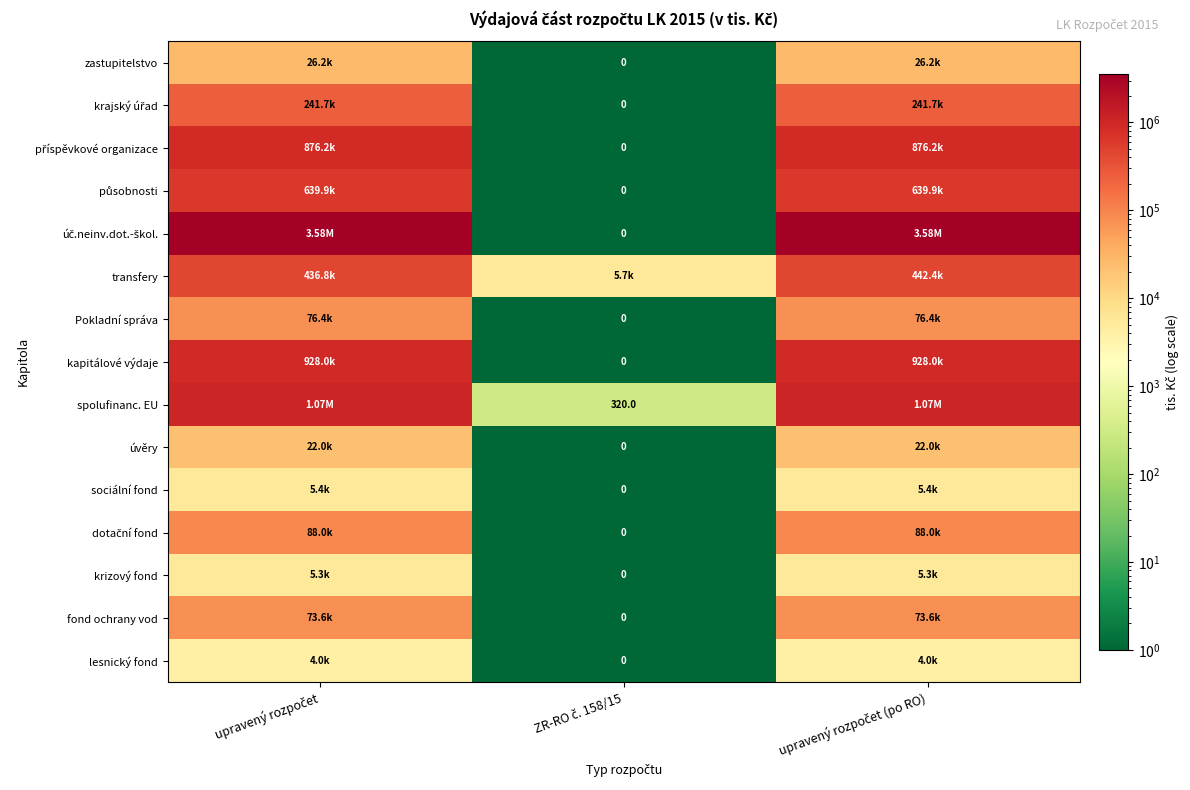

Rank the series by their maximum value, from lowest to highest.

lesnický fond, krizový fond, sociální fond, úvěry, zastupitelstvo, fond ochrany vod, Pokladní správa, dotační fond, krajský úřad, transfery, působnosti, příspěvkové organizace, kapitálové výdaje, spolufinanc. EU, úč.neinv.dot.-škol.